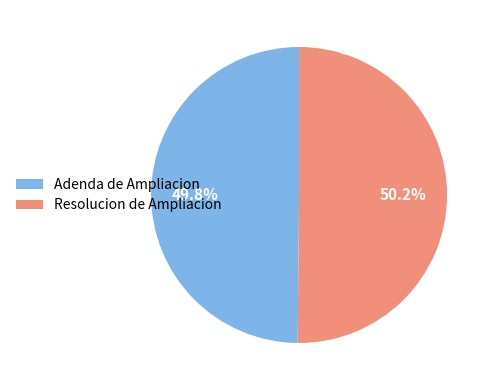

What is the total percentage of Resolucion de Ampliacion and Adenda de Ampliacion?

100.0%